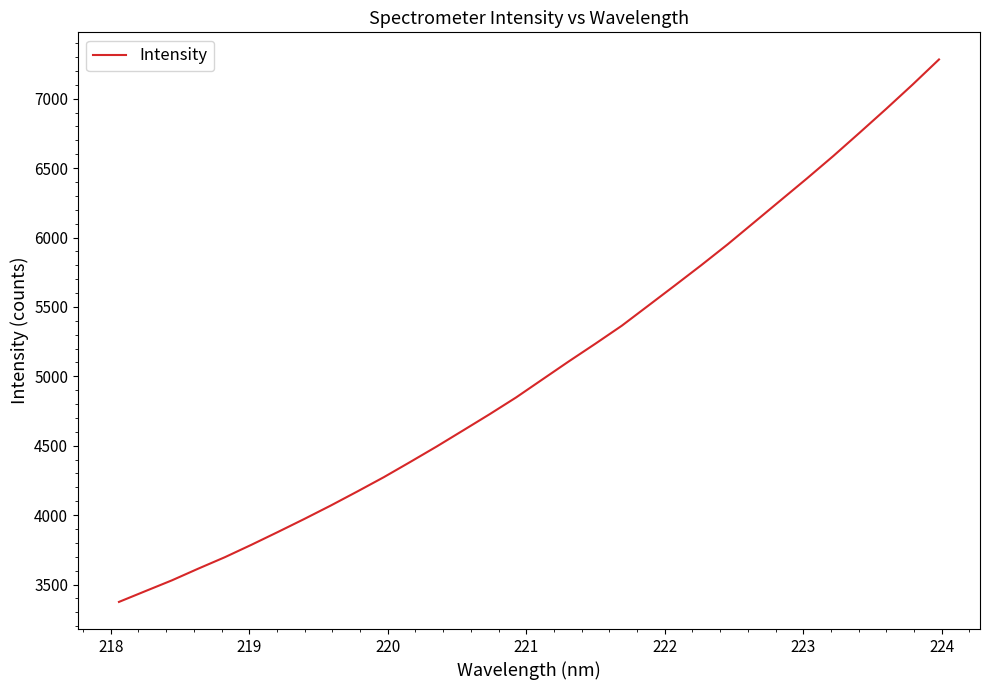

What is the smallest value displayed?

3374.7